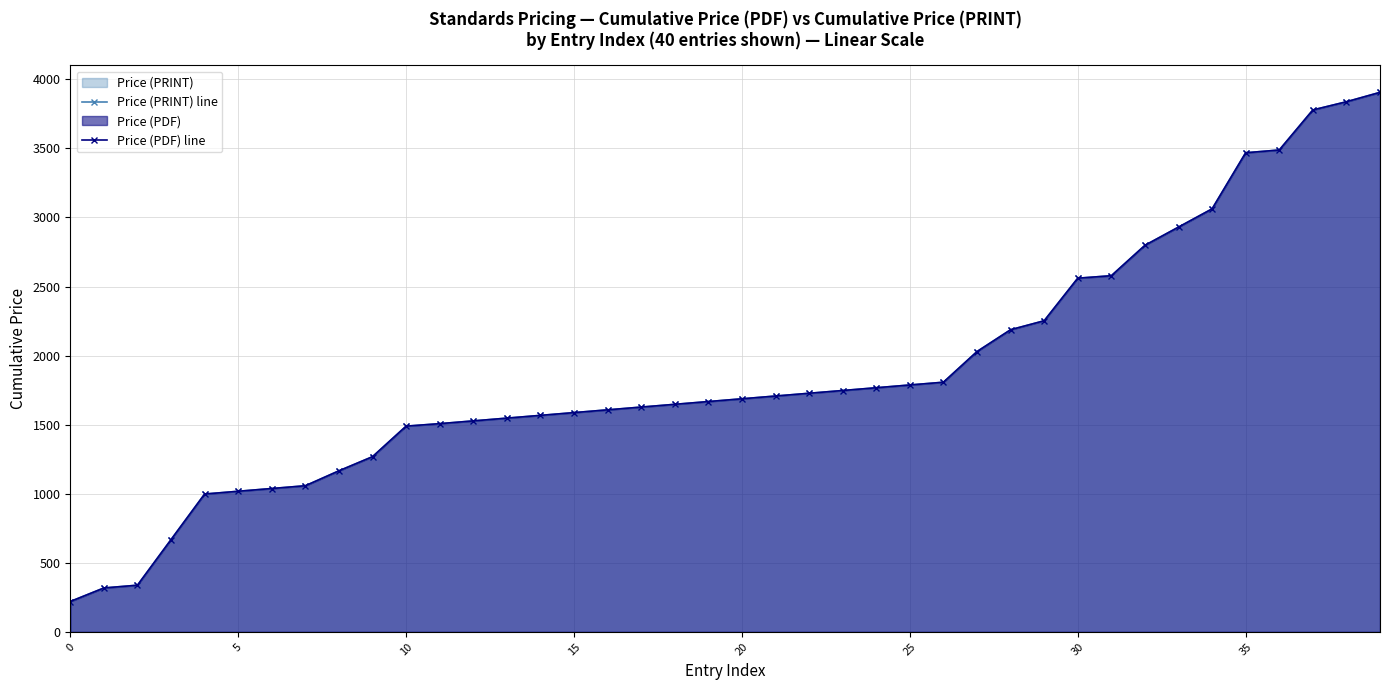

Where is Price (PDF) line nearest to the value 2062?

27